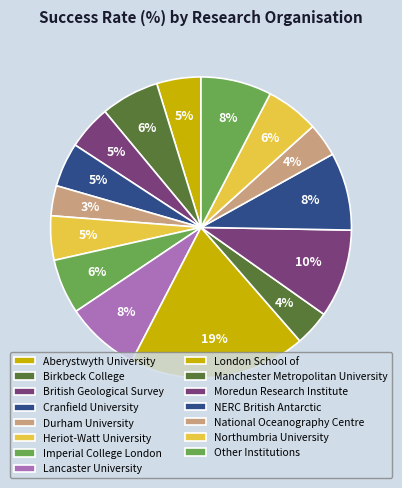

To the nearest percent, what percentage of the pie is Moredun Research Institute?

10%